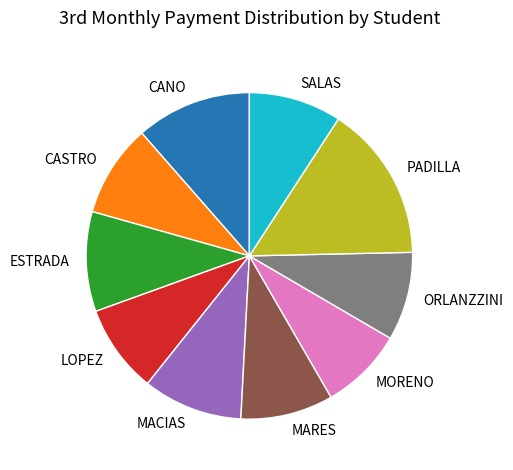

Count the number of slices in the pie.

10